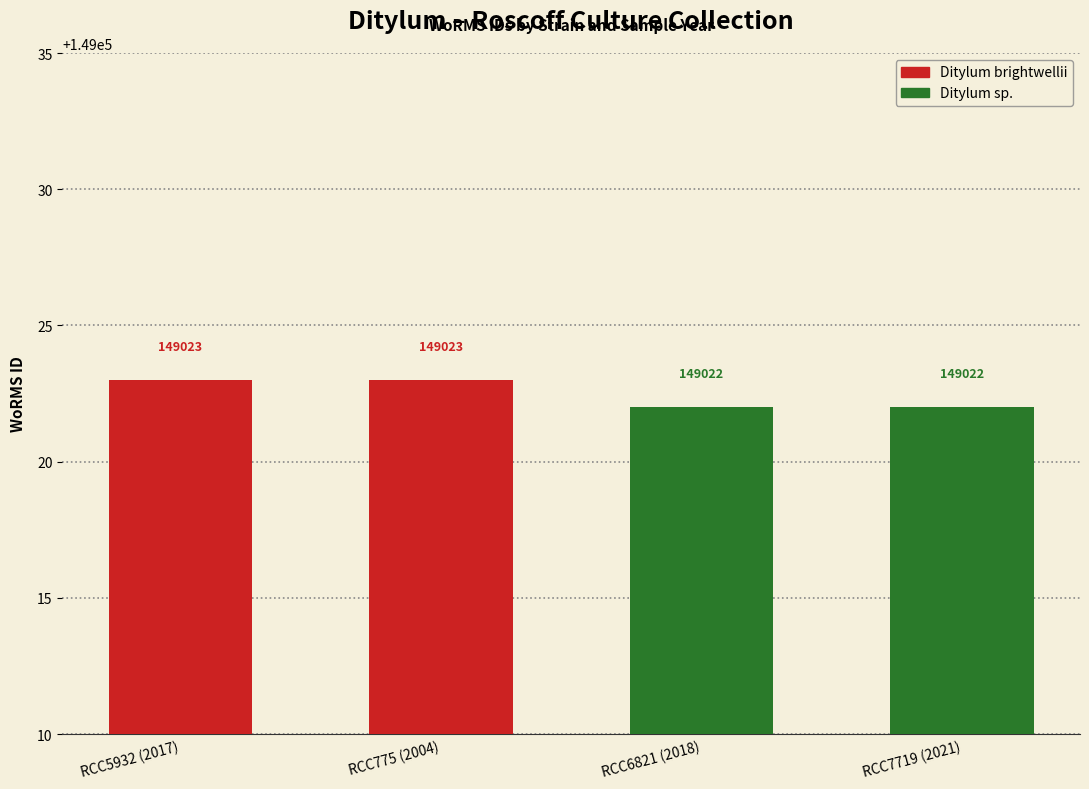

Between RCC5932 (2017) and RCC775 (2004), which series saw the biggest shift?

Ditylum brightwellii